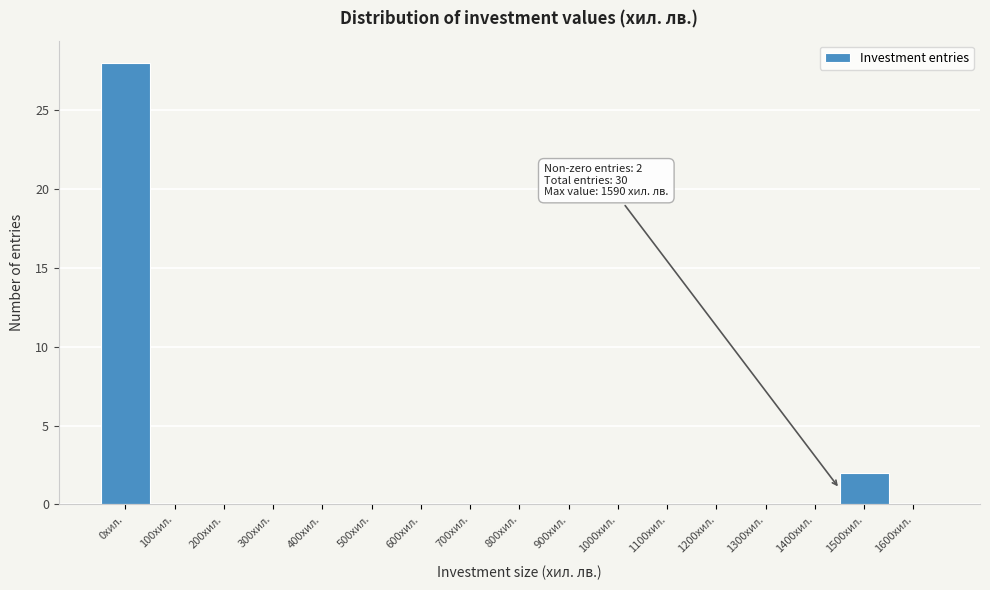

Reading left to right, extract all data points from this chart.

0хил.=28	100хил.=0	200хил.=0	300хил.=0	400хил.=0	500хил.=0	600хил.=0	700хил.=0	800хил.=0	900хил.=0	1000хил.=0	1100хил.=0	1200хил.=0	1300хил.=0	1400хил.=0	1500хил.=2	1600хил.=0